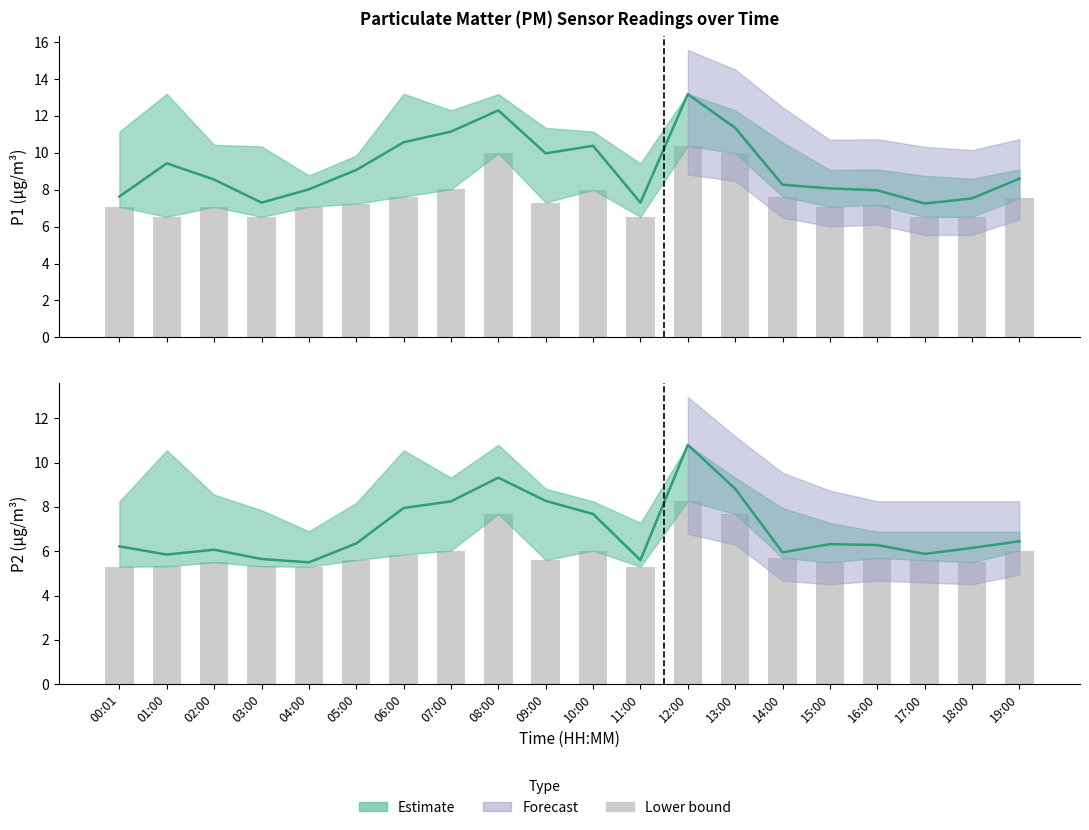

What is the difference between the highest and lowest values at 02:00?

3.1